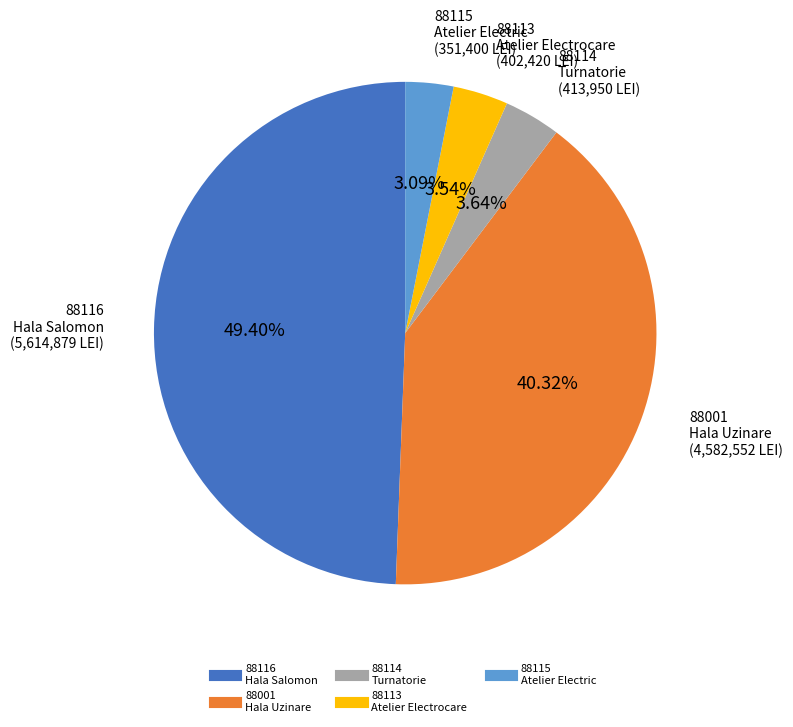

Is there any slice that represents more than half of the pie?

No